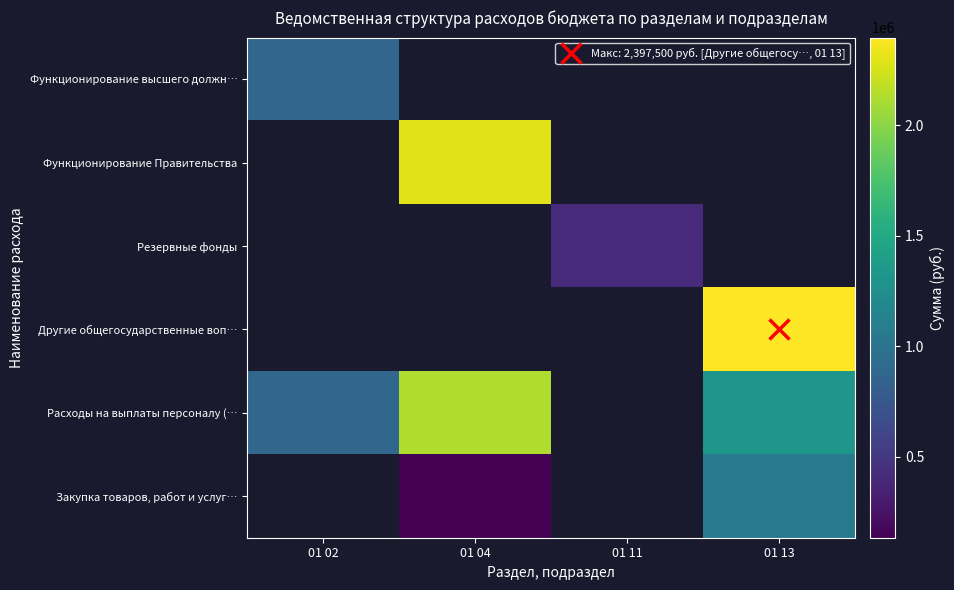

At how many categories does at least one series exceed 1699758?

2